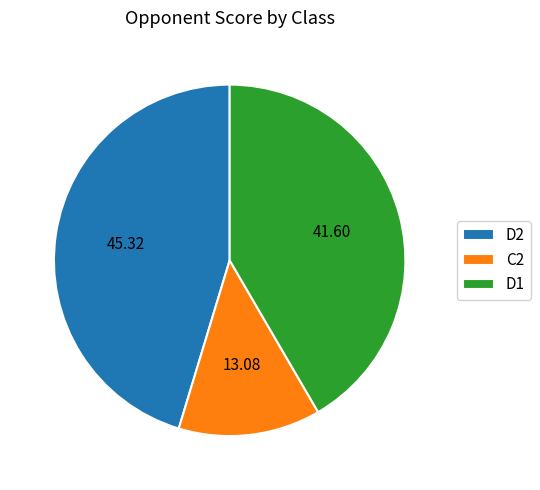

Approximately how many times larger is the value at D2 compared to D1?

1.1